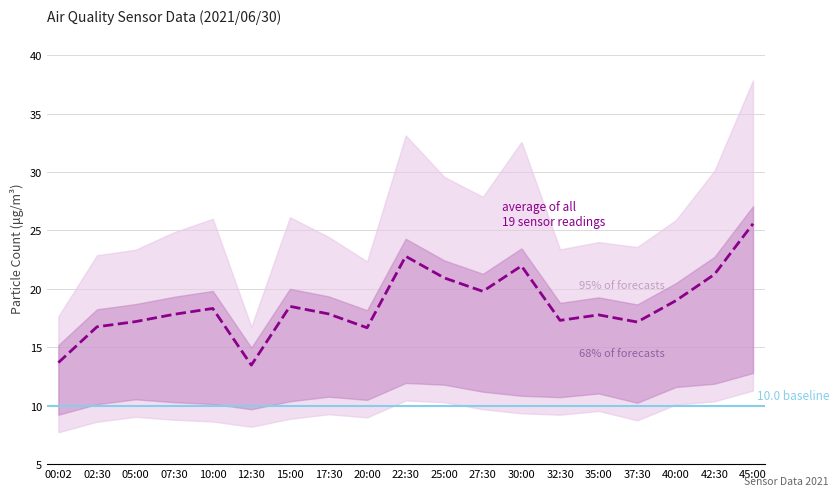

Approximately how many times larger is the value at 25:00 compared to 12:30?

1.6